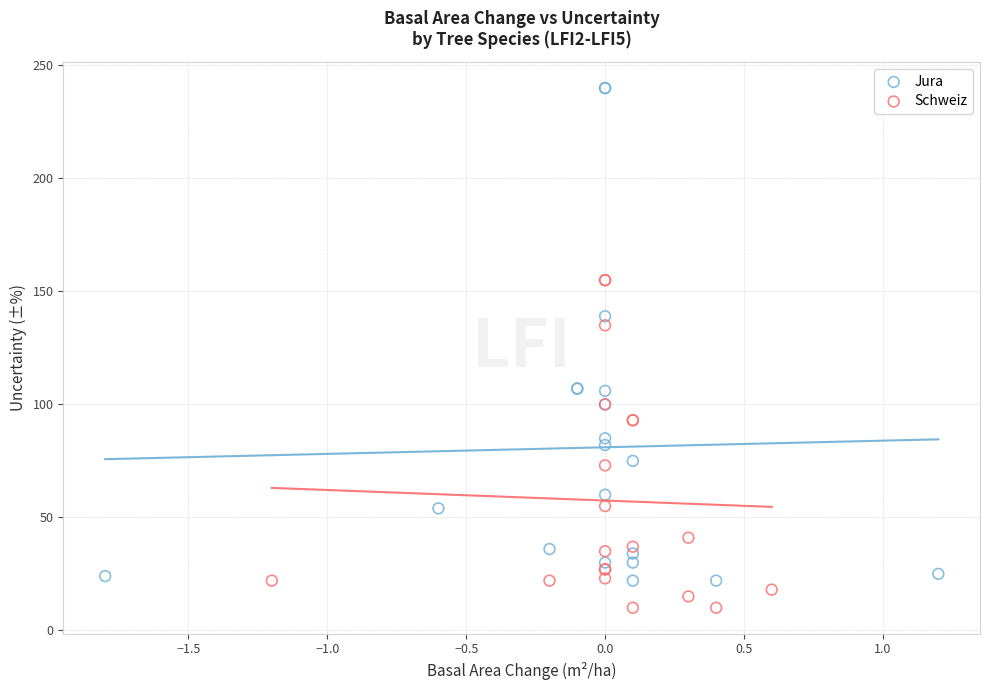

Which series contains the highest Y value?

Jura